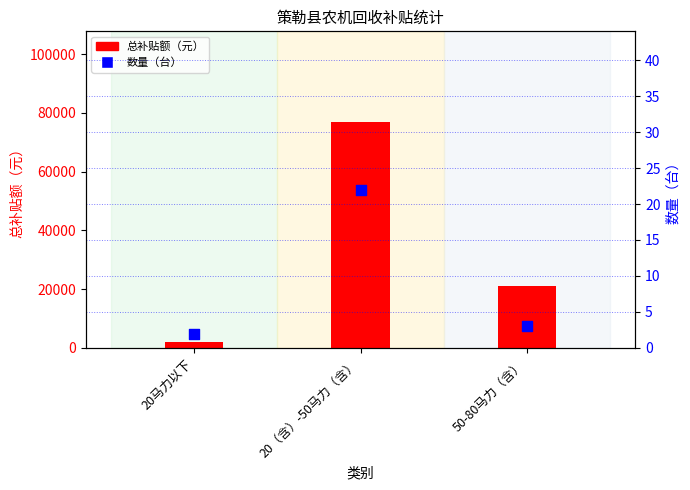

Which series reaches the maximum Y coordinate?

总补贴额（元）